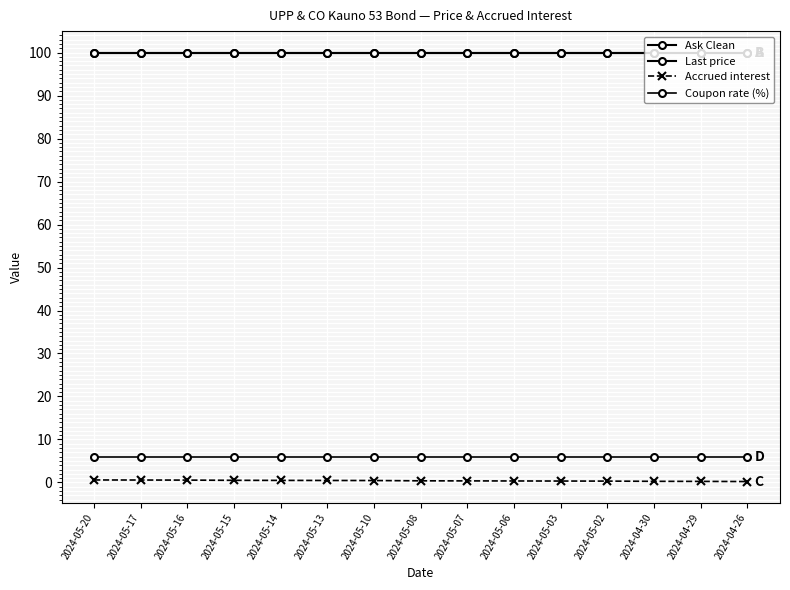

What is the difference between the highest and lowest values at 2024-04-29?

99.8